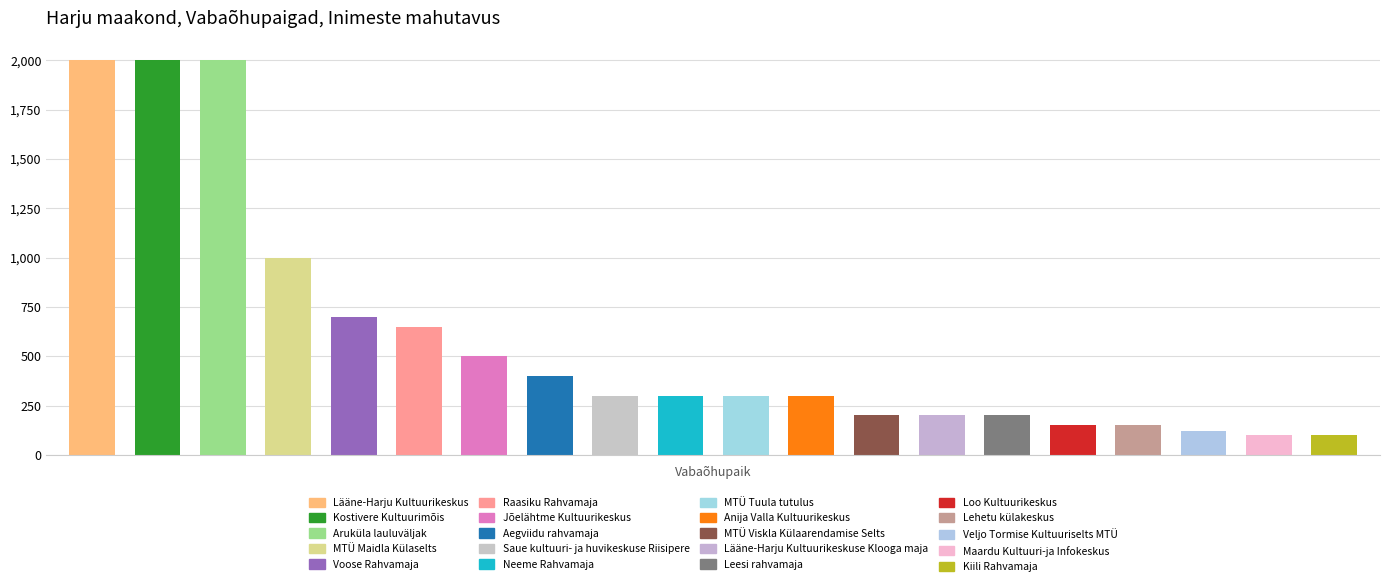

Does the chart contain any negative values?

No